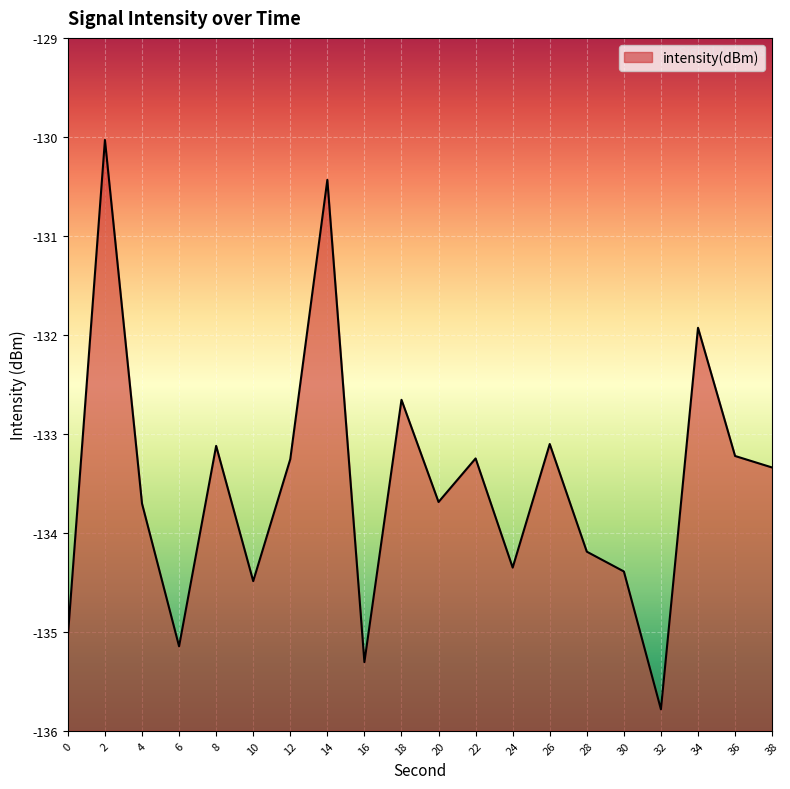

How many lines are shown in the chart?

1